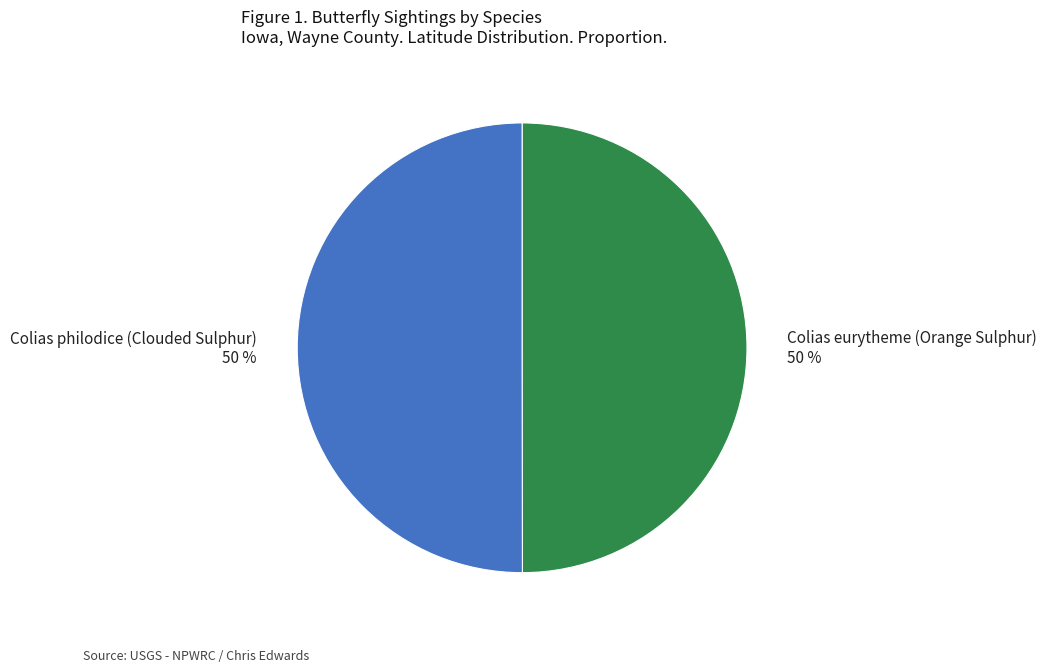

True or false: Colias philodice (Clouded Sulphur) accounts for 50% of the total.

True